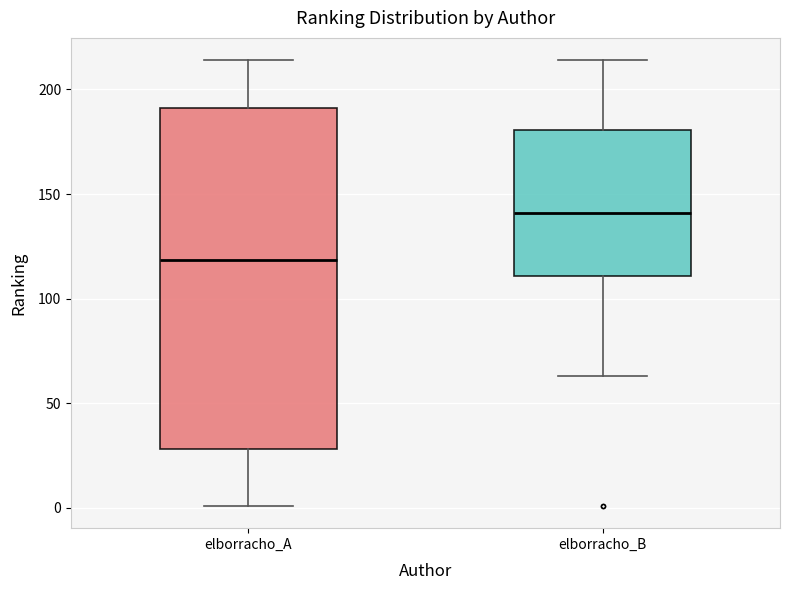

Reading left to right, read every box against the y-axis: the position of its median line, the range the box covers, and the ends of its whiskers. The values are not printed on the chart, so give them approximately, as read against the axis.

elborracho_A: median 120, box 30 to 190, whiskers 0 to 215
elborracho_B: median 140, box 110 to 180, whiskers 65 to 215